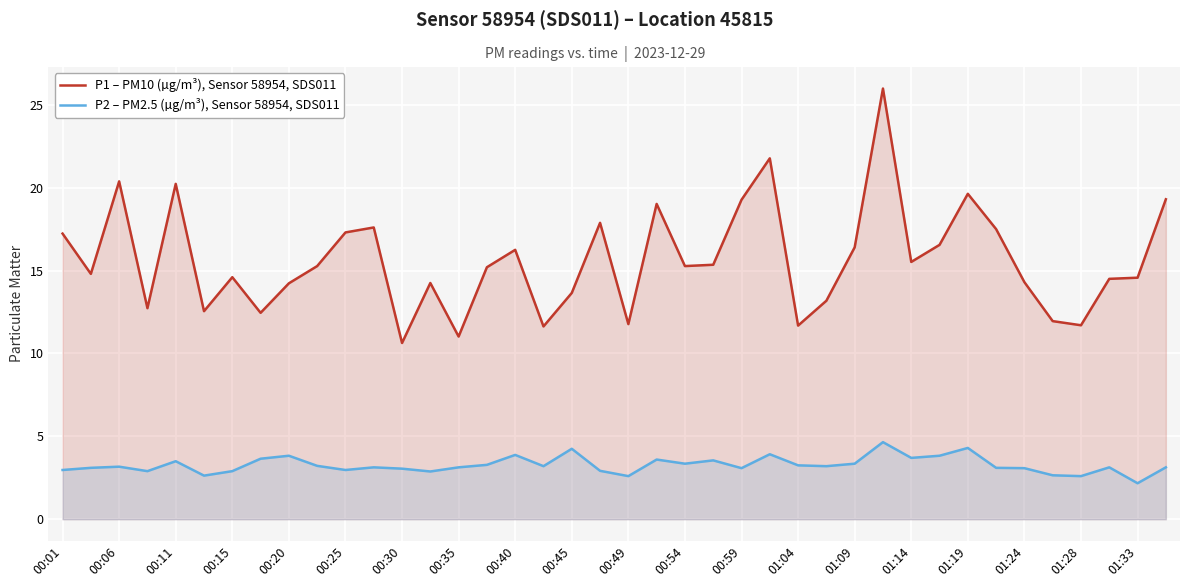

True or false: P1 – PM10 (µg/m³), Sensor 58954, SDS011 and P2 – PM2.5 (µg/m³), Sensor 58954, SDS011 intersect in this chart.

False